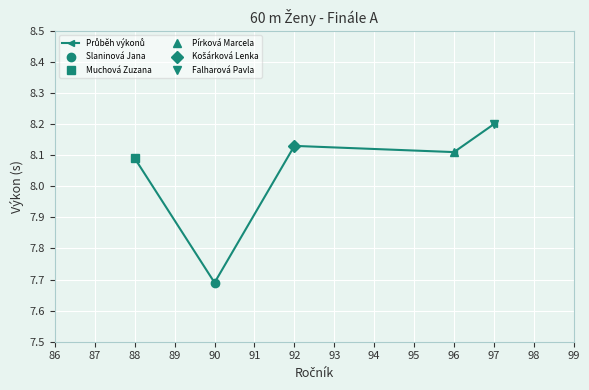

How many points are lower than both their immediate neighbors (excluding endpoints)?

2